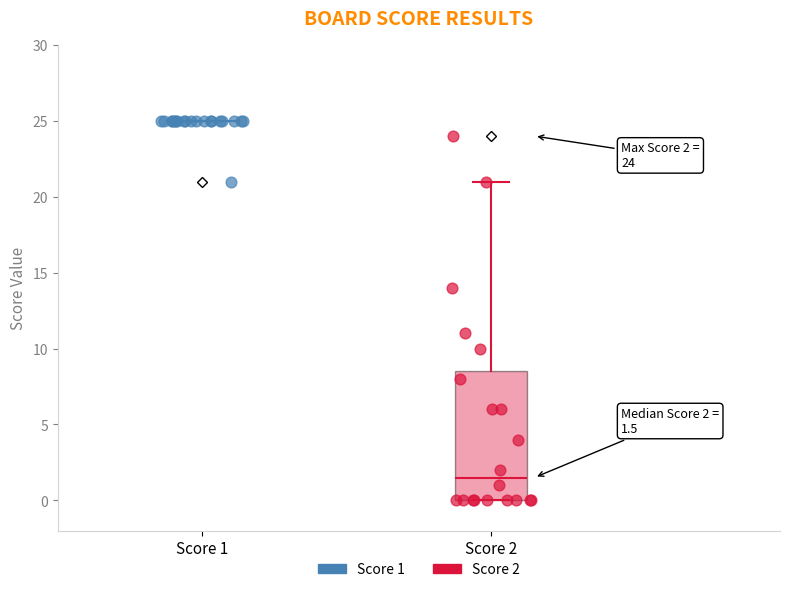

Which series contains the lowest Y value?

Score 2